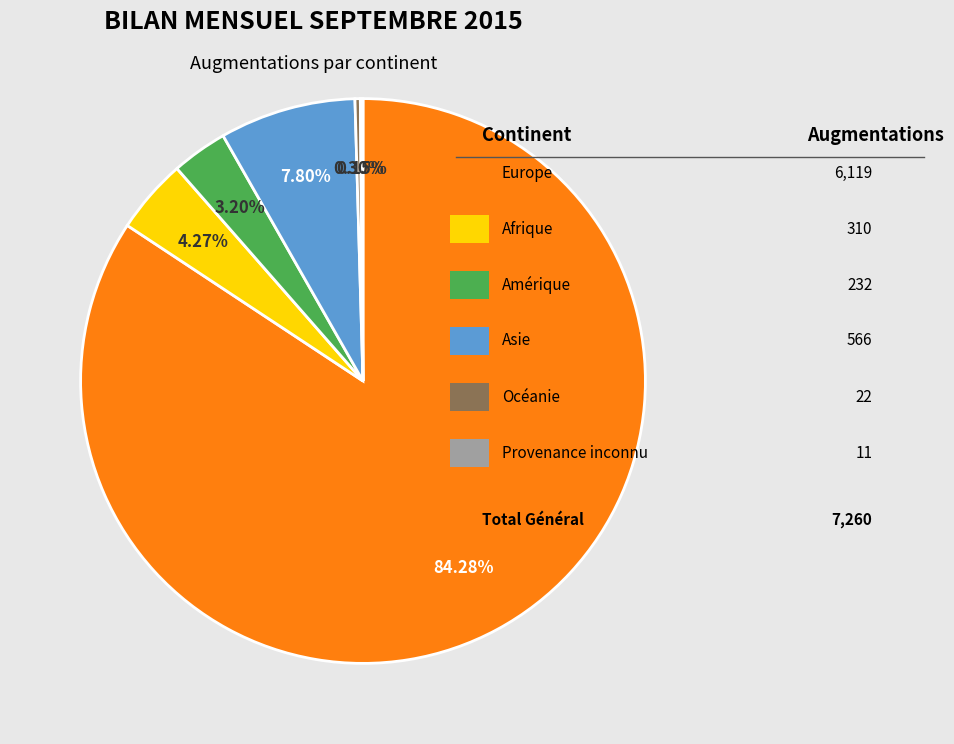

Is there a majority slice in this chart?

Yes